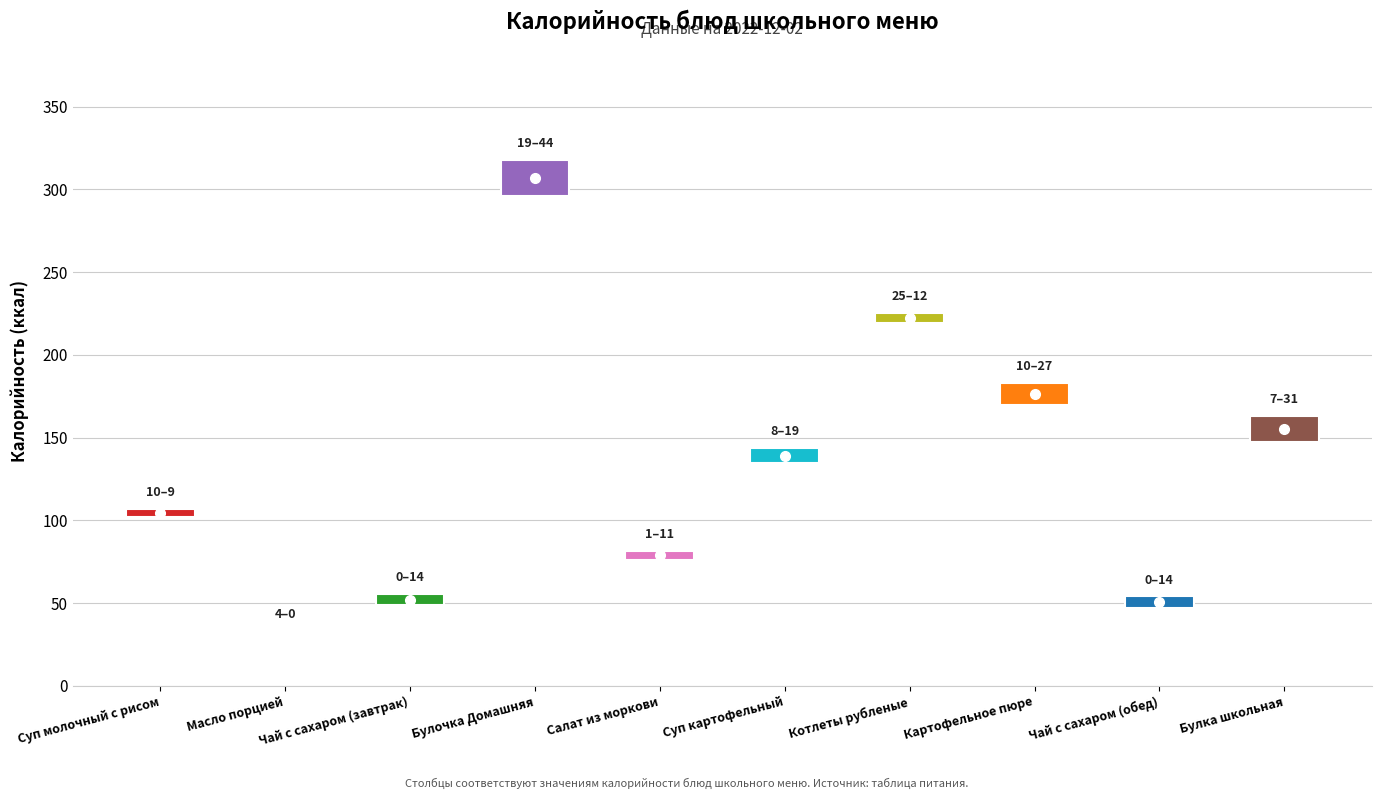

What is the difference between the maximum and minimum values in the Жиры series?

15.3